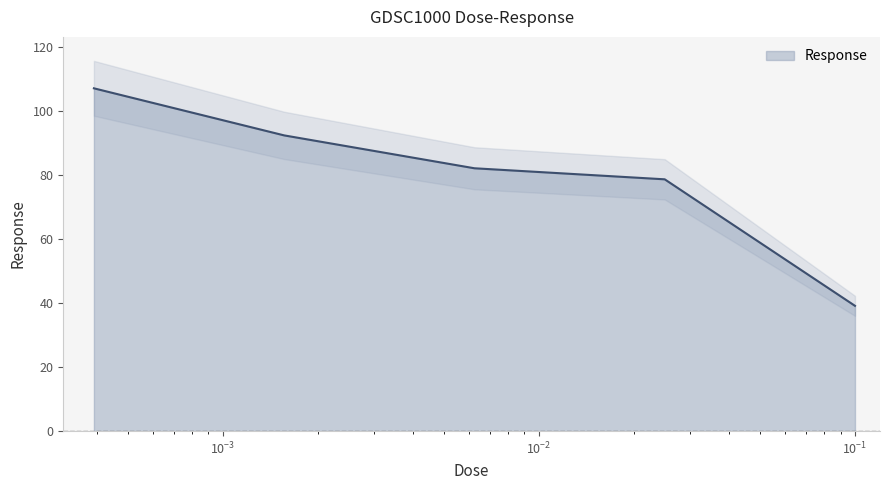

What is the minimum value for Response?

39.2